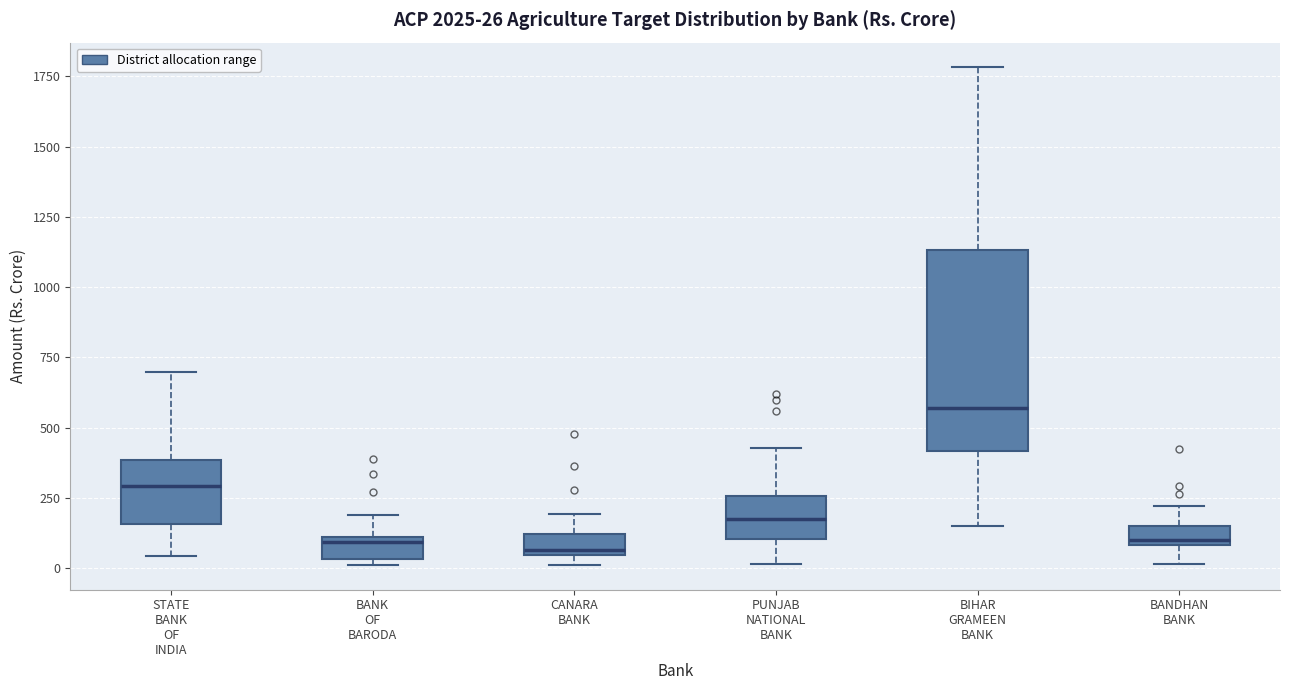

Which box is the tallest, from its lower edge to its upper edge?

BIHAR GRAMEEN BANK